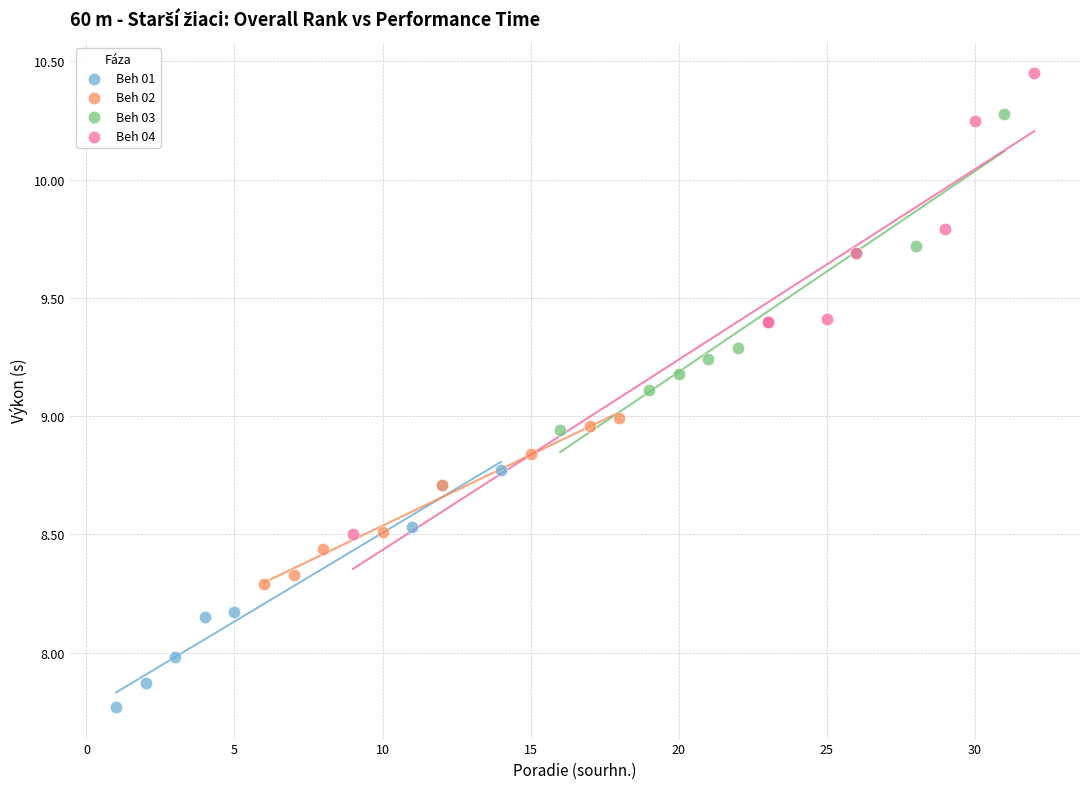

Which series contains the lowest Y value?

Beh 01